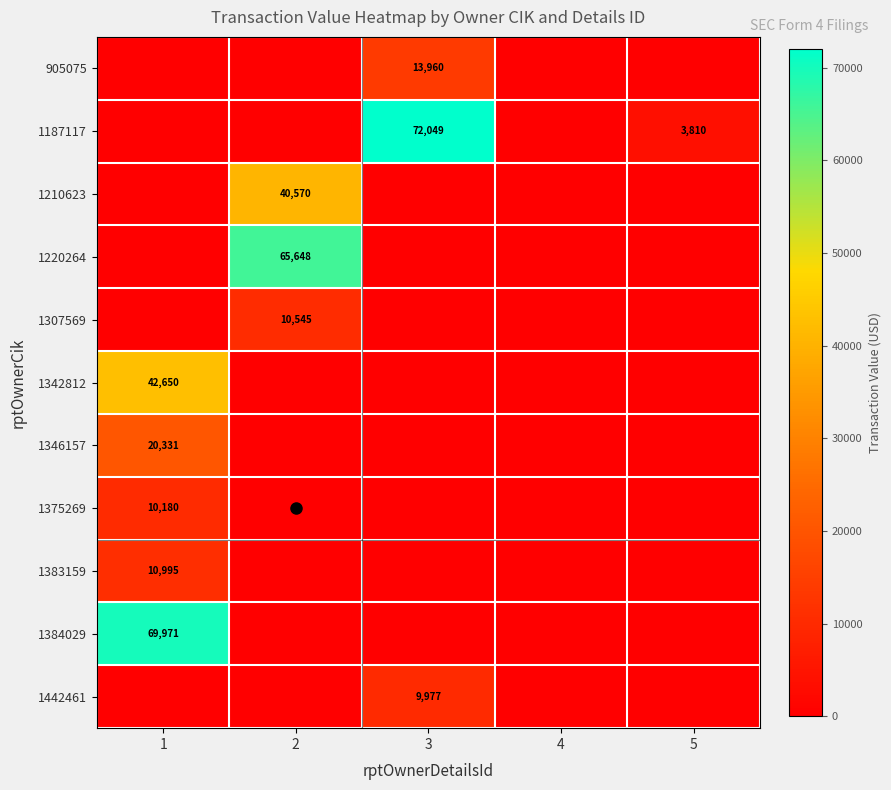

How many data points in 1384029 are above 0?

1